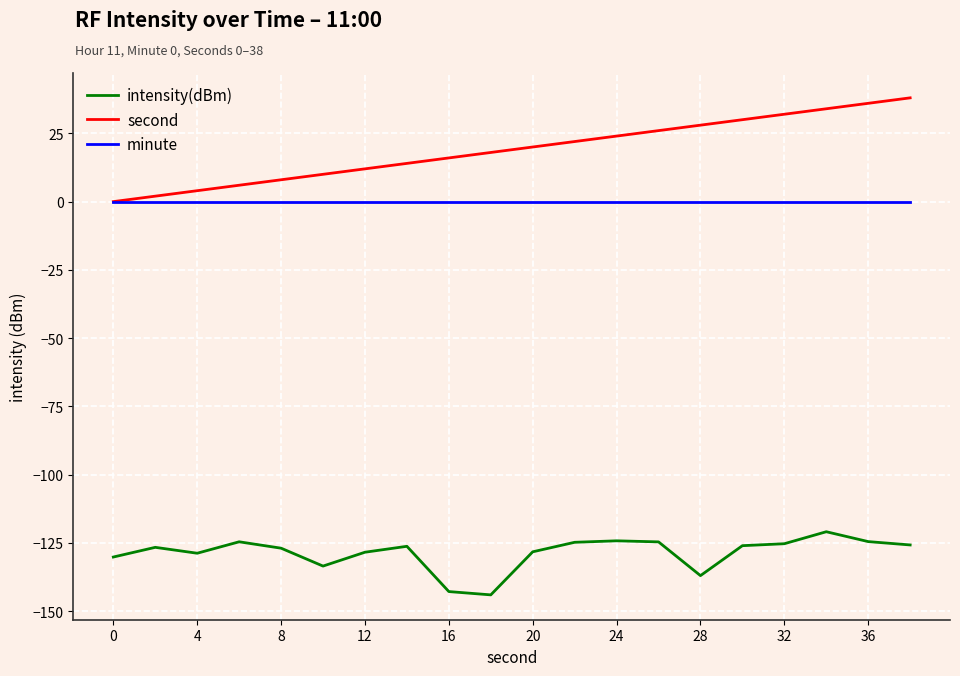

Which series has the largest range (max minus min)?

second